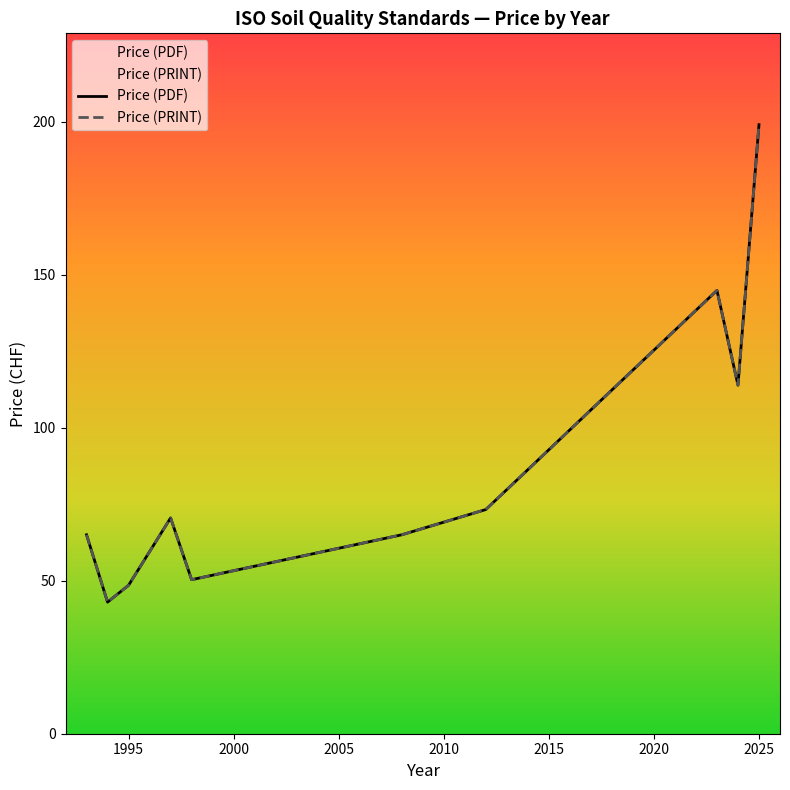

In Price (PDF), how many points are higher than both neighbors (excluding endpoints)?

2